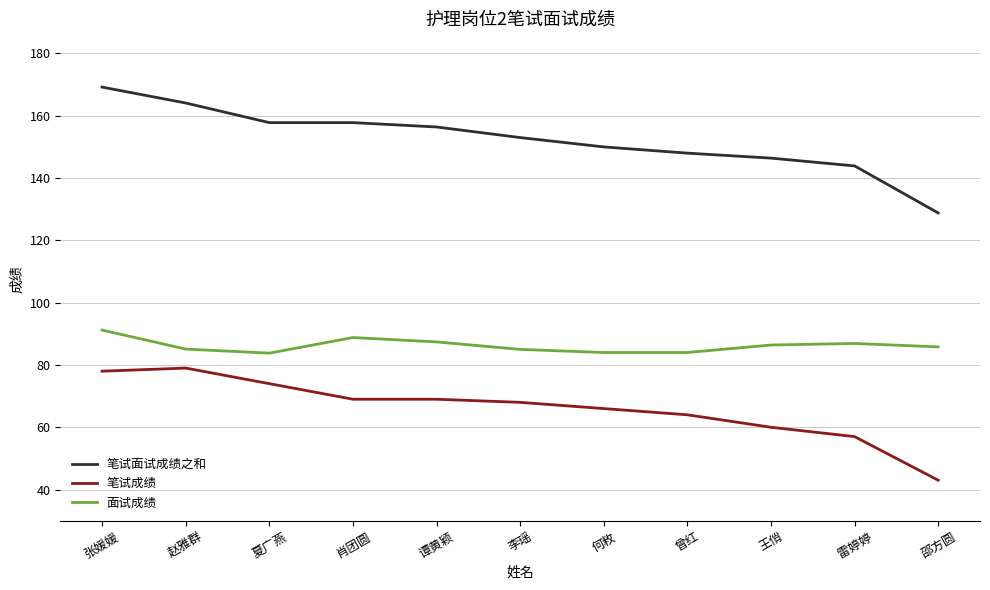

What is the sum of the 面试成绩 values at 何敉 and 夏广燕?

167.8